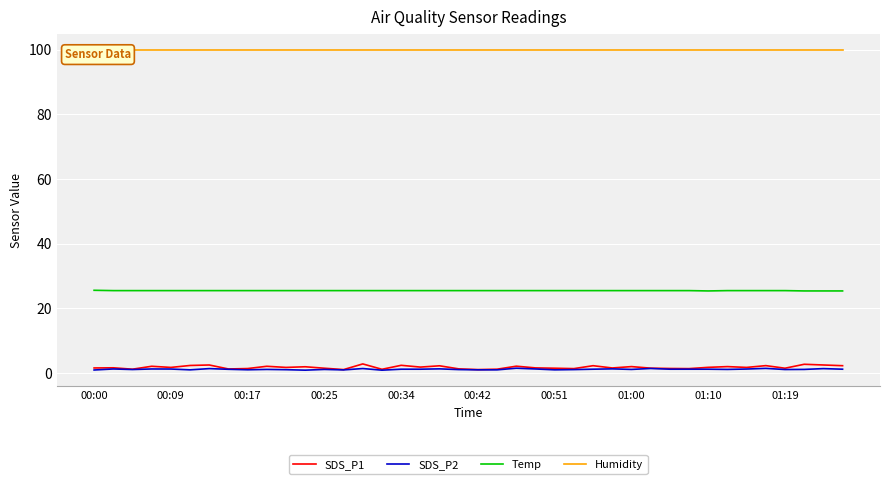

What is the maximum value for SDS_P2?

1.5